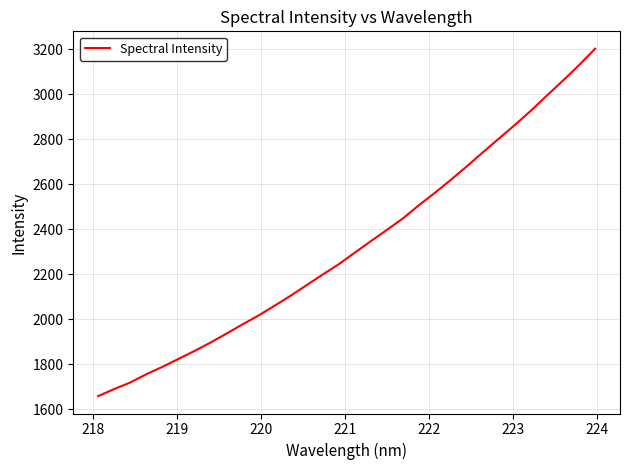

What is the greatest value displayed?

3202.9